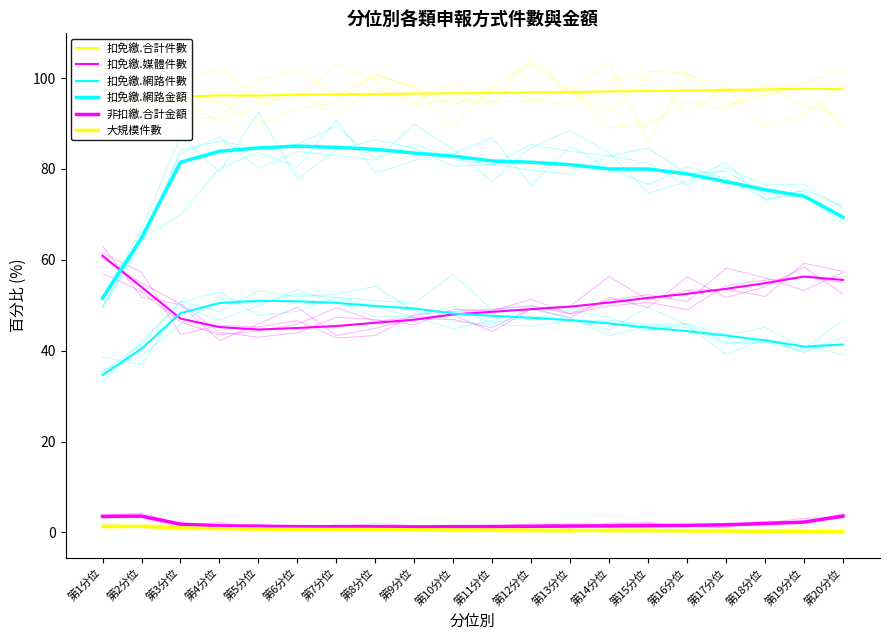

True or false: 扣免繳.媒體件數 and 非扣繳.合計金額 cross at least once.

False